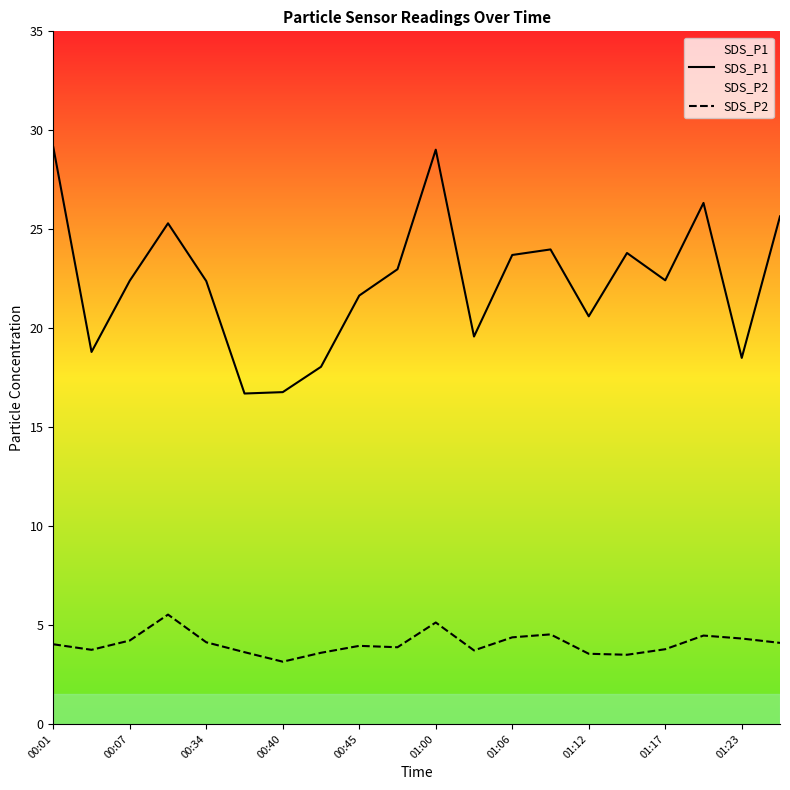

What is the approximate value of SDS_P1 at 01:12?

20.6